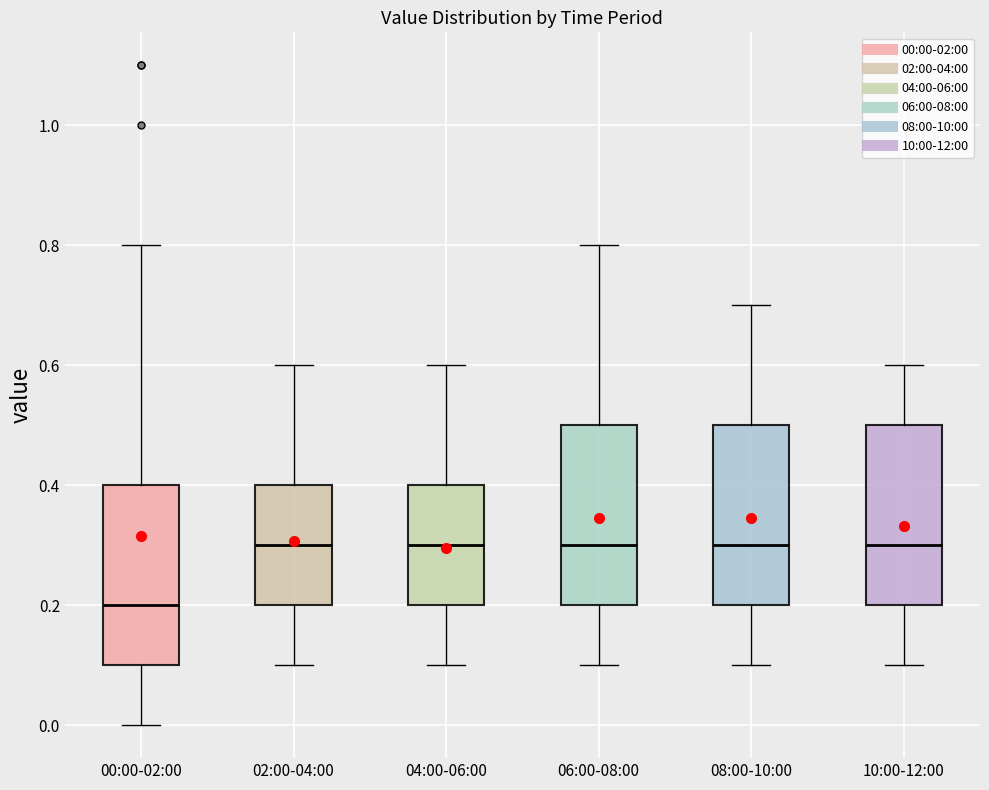

Where does the lower whisker of the box for 06:00-08:00 end on the y-axis? The values are not printed on the chart, so give them approximately, as read against the axis.

0.1